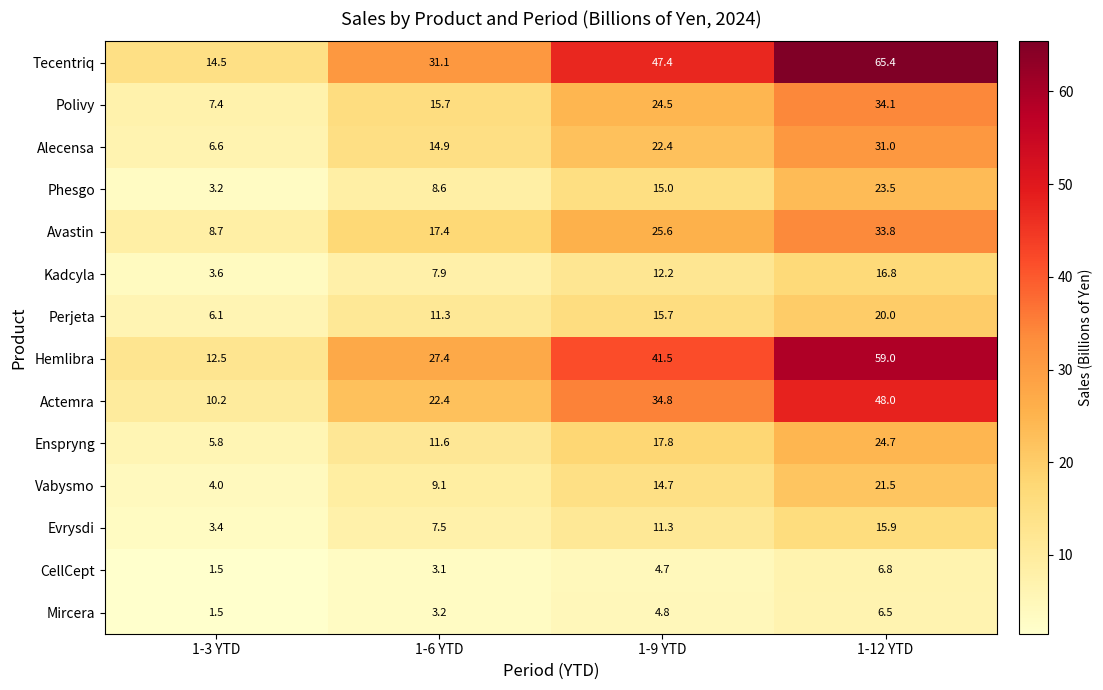

How many series are shown in this chart?

14